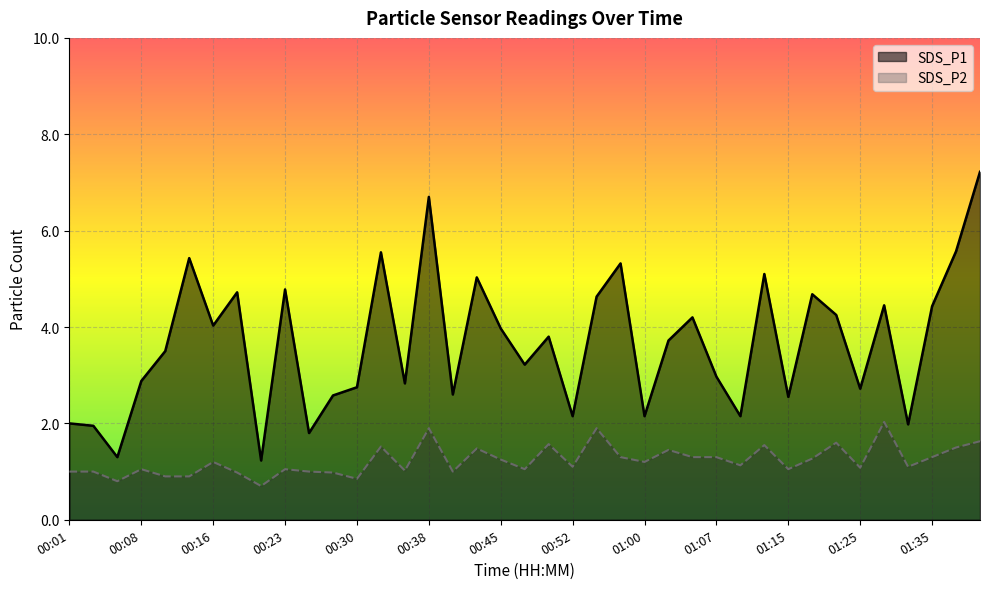

True or false: SDS_P1 and SDS_P2 cross at least once.

False